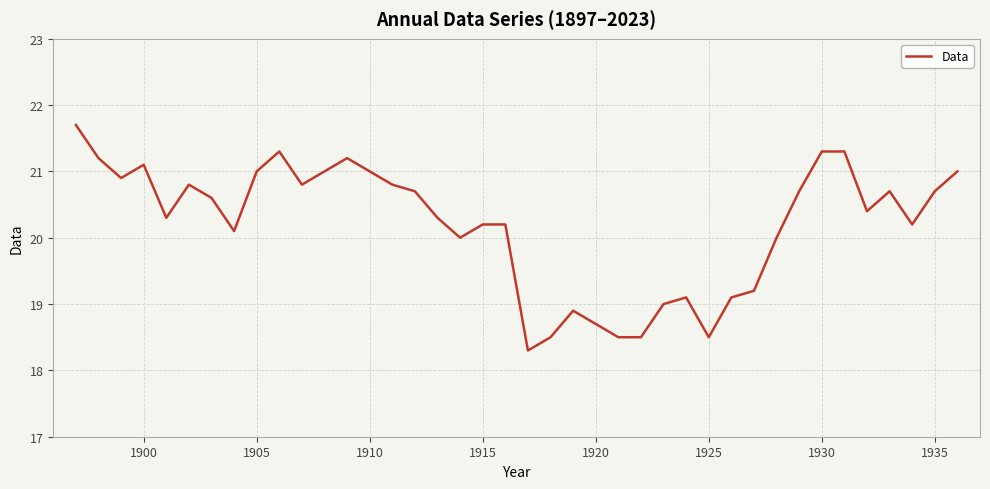

What is the difference between the maximum and minimum values?

3.4